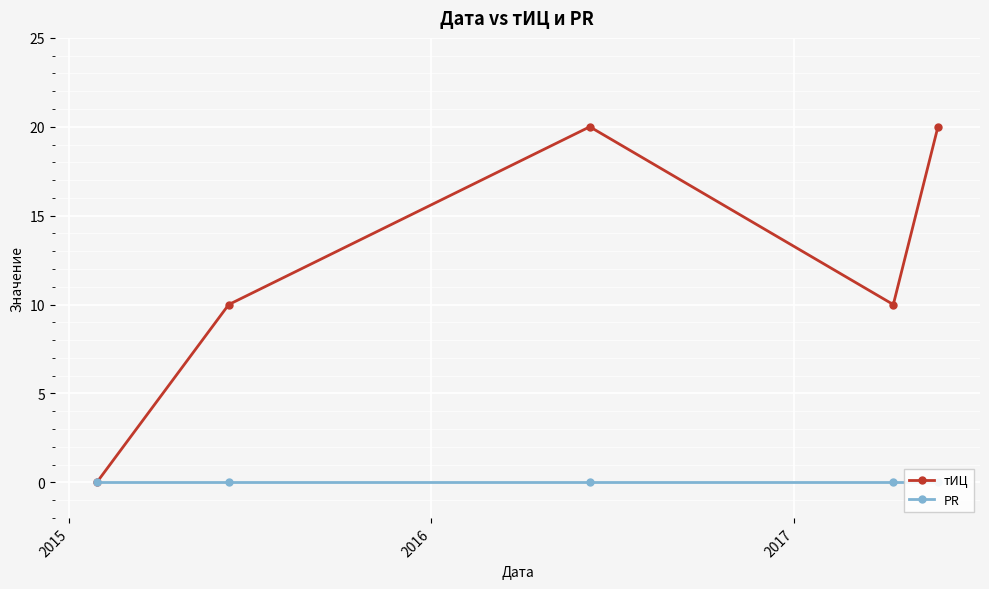

Which series has the largest total across all categories?

тИЦ